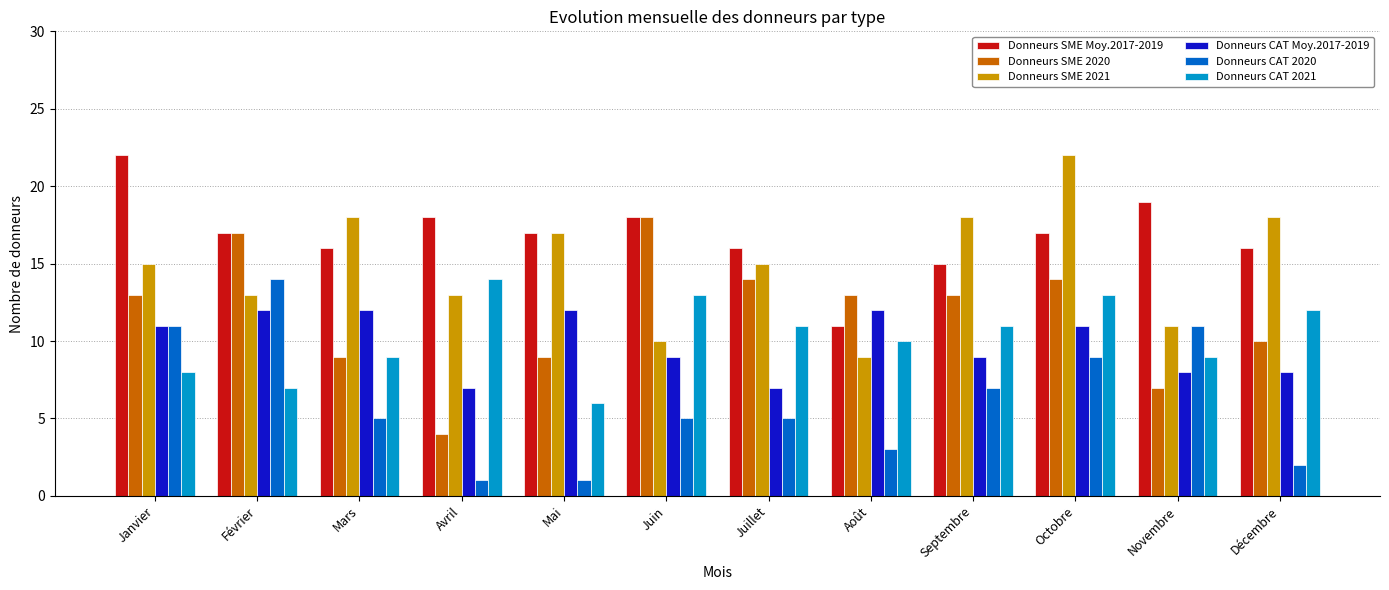

Reading left to right, what are all the values shown in this chart?

Donneurs SME Moy.2017-2019: Janvier=22	Février=17	Mars=16	Avril=18	Mai=17	Juin=18	Juillet=16	Août=11	Septembre=15	Octobre=17	Novembre=19	Décembre=16
Donneurs SME 2020: Janvier=13	Février=17	Mars=9	Avril=4	Mai=9	Juin=18	Juillet=14	Août=13	Septembre=13	Octobre=14	Novembre=7	Décembre=10
Donneurs SME 2021: Janvier=15	Février=13	Mars=18	Avril=13	Mai=17	Juin=10	Juillet=15	Août=9	Septembre=18	Octobre=22	Novembre=11	Décembre=18
Donneurs CAT Moy.2017-2019: Janvier=11	Février=12	Mars=12	Avril=7	Mai=12	Juin=9	Juillet=7	Août=12	Septembre=9	Octobre=11	Novembre=8	Décembre=8
Donneurs CAT 2020: Janvier=11	Février=14	Mars=5	Avril=1	Mai=1	Juin=5	Juillet=5	Août=3	Septembre=7	Octobre=9	Novembre=11	Décembre=2
Donneurs CAT 2021: Janvier=8	Février=7	Mars=9	Avril=14	Mai=6	Juin=13	Juillet=11	Août=10	Septembre=11	Octobre=13	Novembre=9	Décembre=12